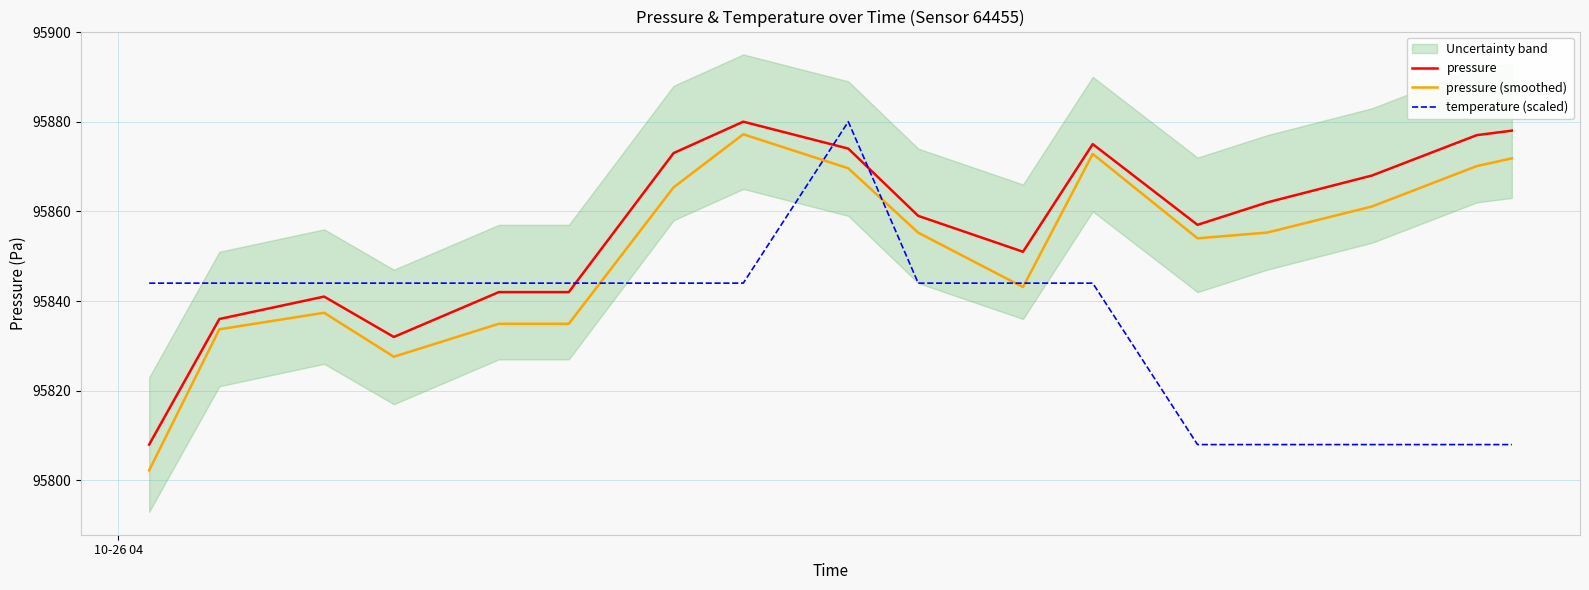

True or false: temperature (scaled) and pressure (smoothed) cross at least once.

True